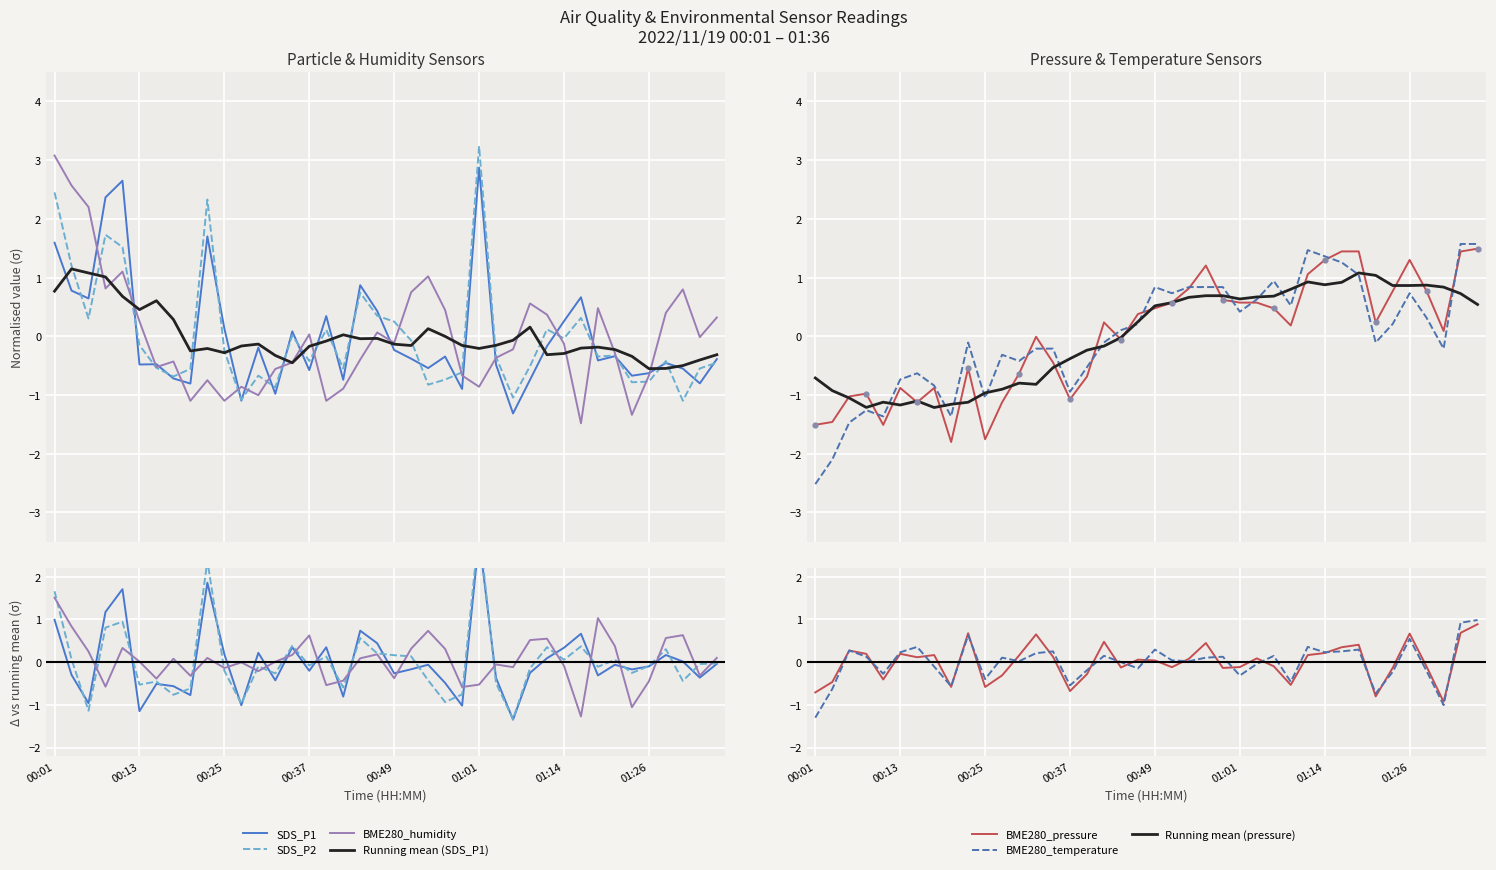

Is the value of SDS_P1 at 00:54 greater than the value of BME280_temperature at 01:11?

No